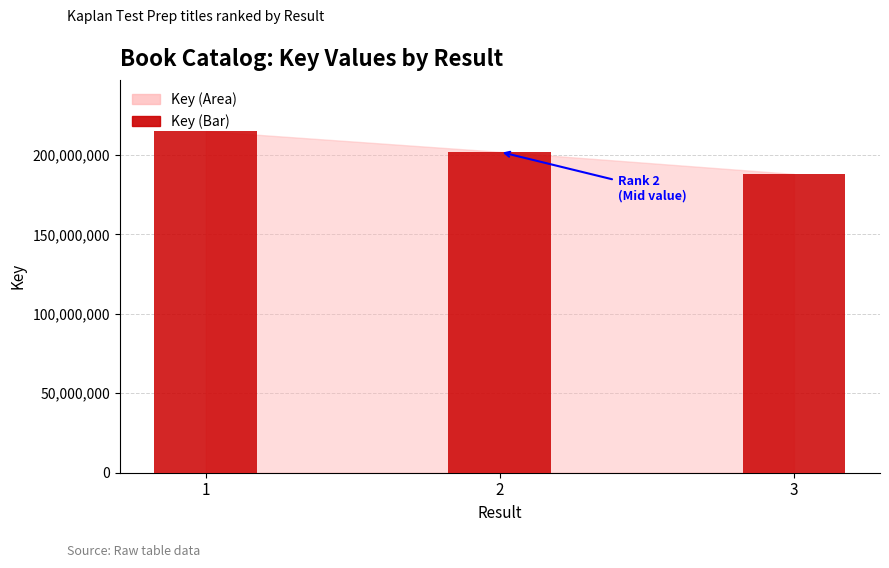

Rank the categories by value from lowest to highest.

3, 2, 1